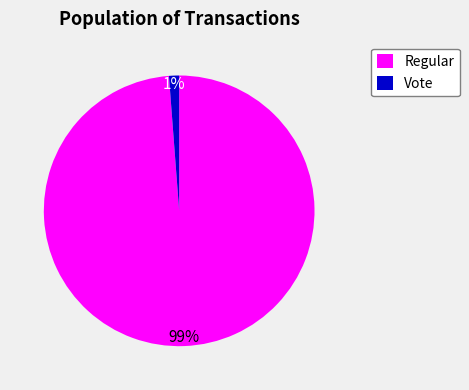

Do Vote and Regular together represent more than half of the pie?

Yes